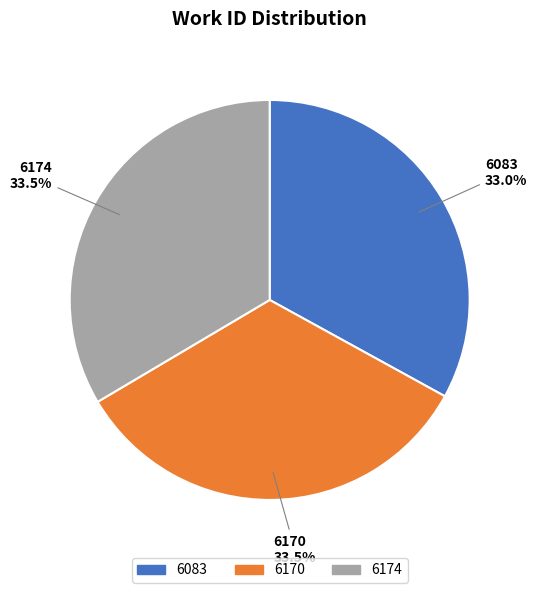

How many slices are in this pie chart?

3